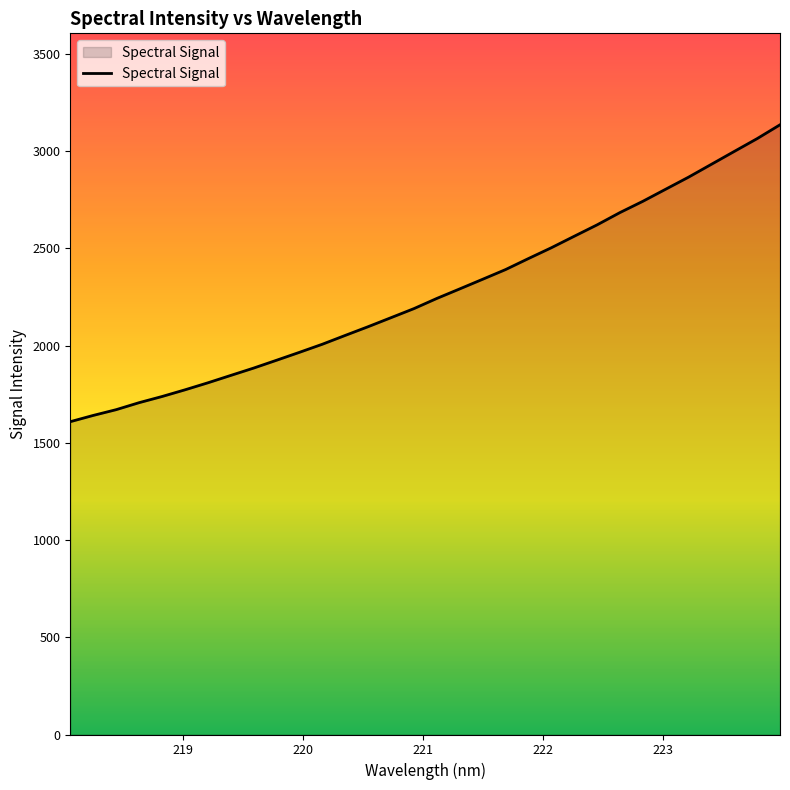

What is the maximum value shown in the chart?

3135.4